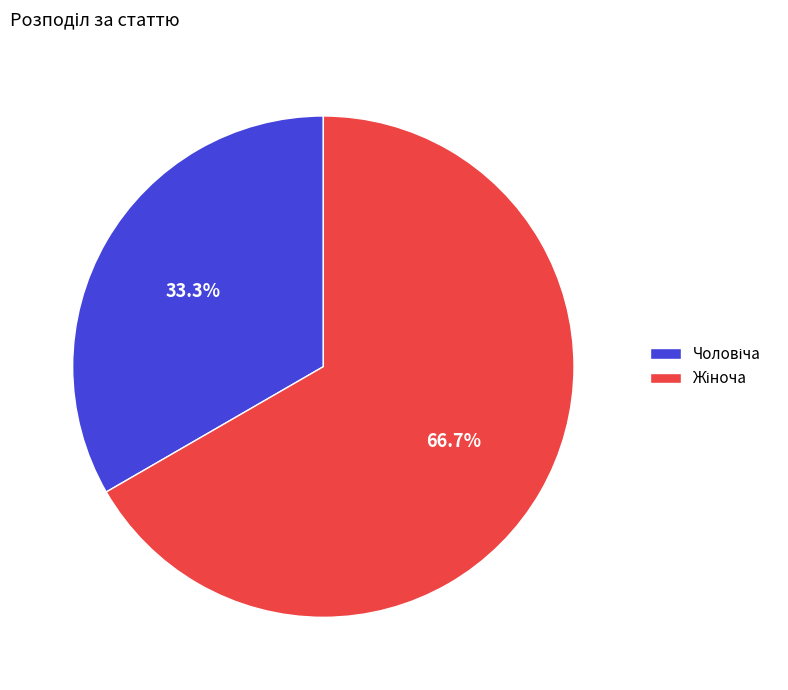

Does any single category account for the majority?

Yes